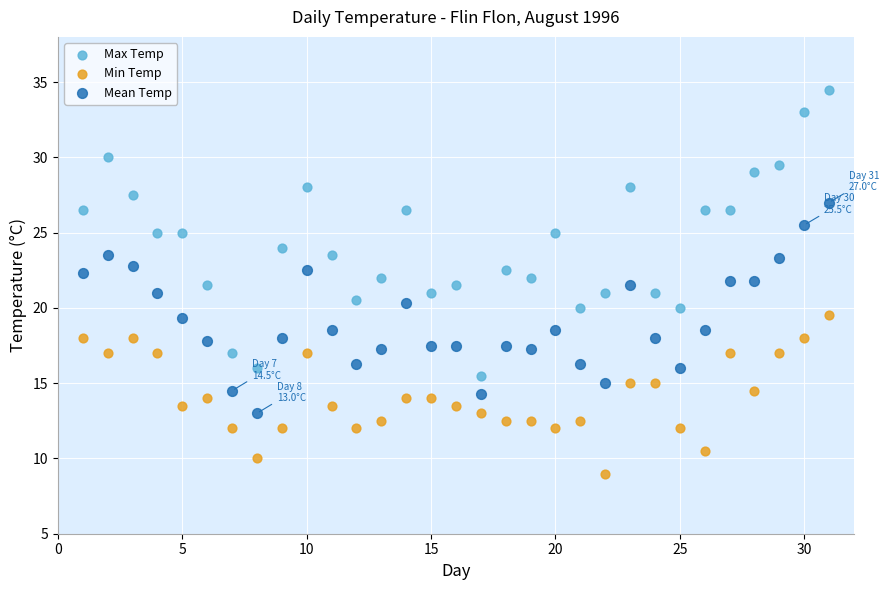

Across all data points, what is the range of X values (max minus min)?

30.0